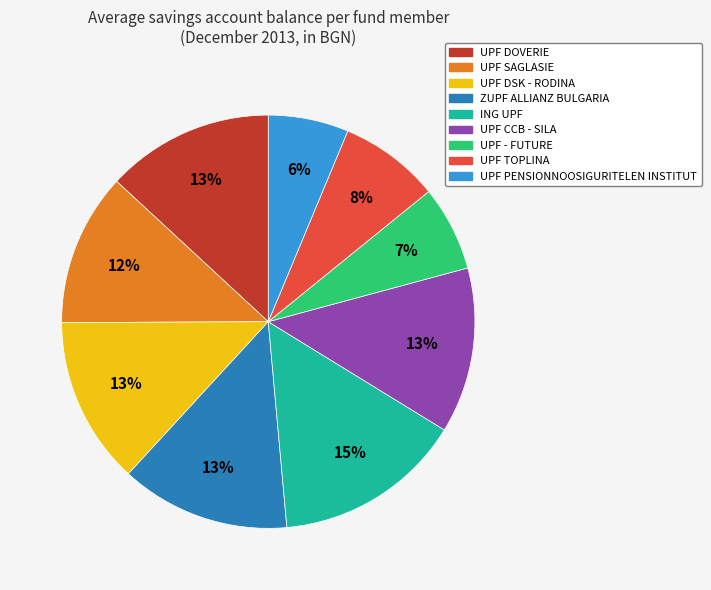

Combined, do UPF SAGLASIE and UPF DSK - RODINA account for over 50%?

No